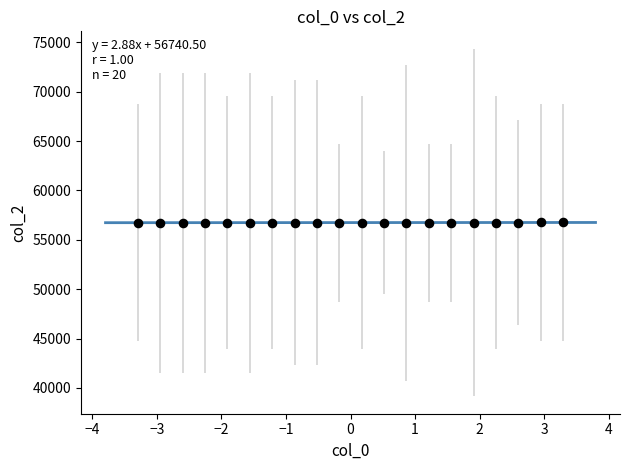

What is the range of Y values (max minus min)?

19